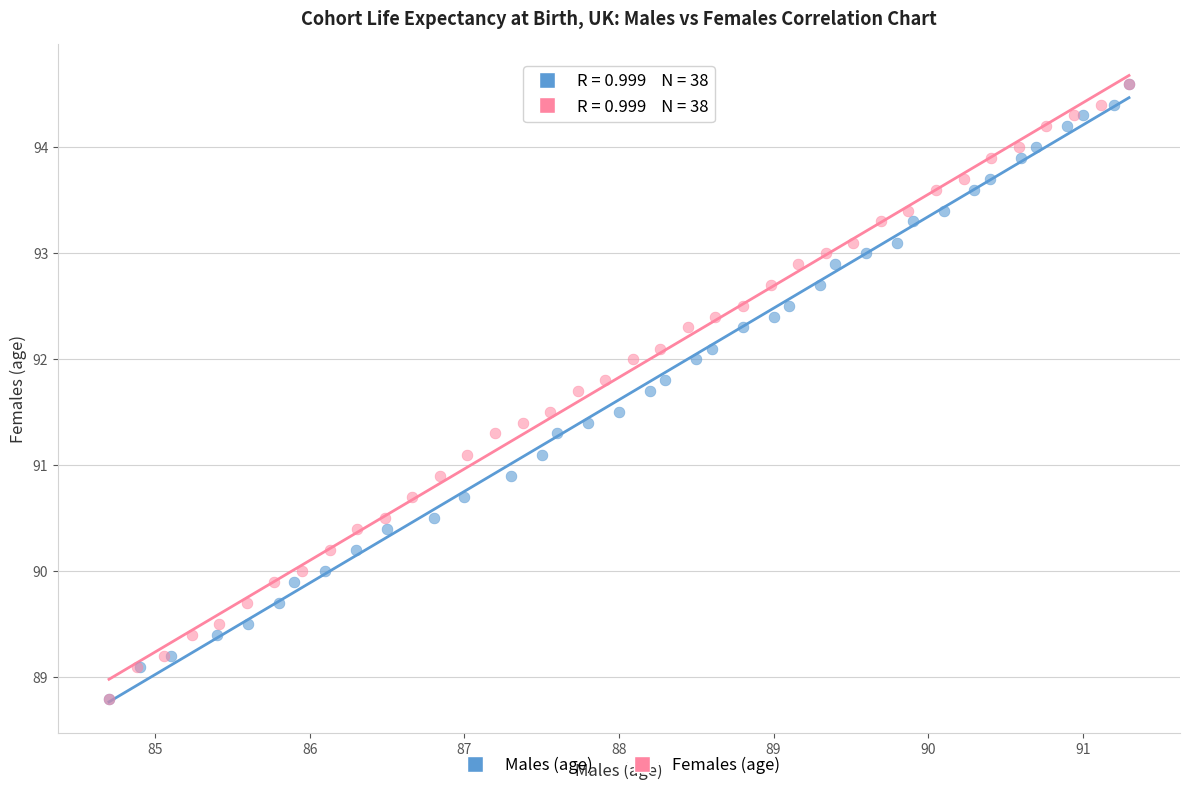

What are all the series names shown in the legend?

Males (age), Females (age)